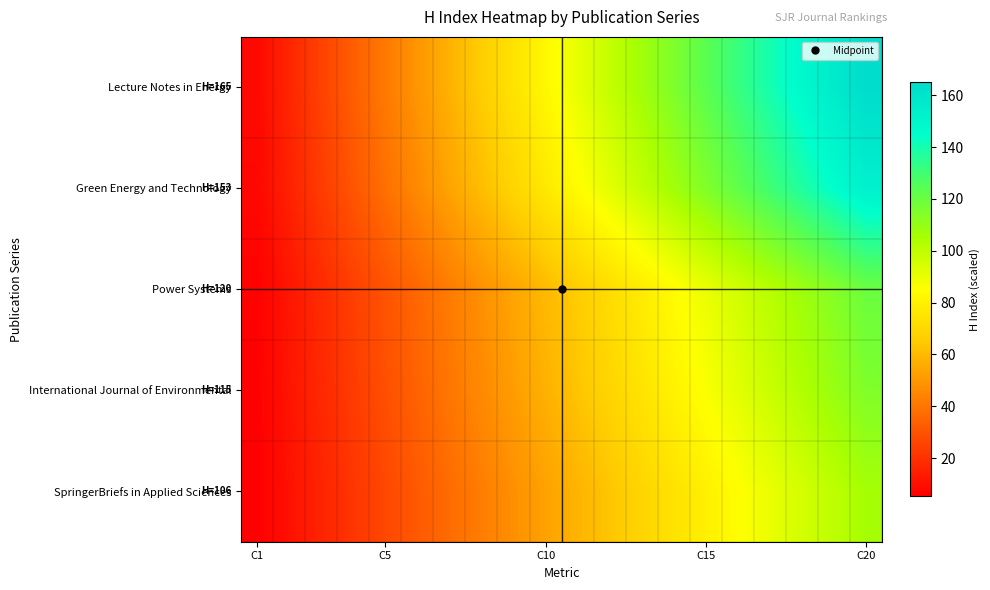

Rank the series by their maximum value, from highest to lowest.

Lecture Notes in Energy, Green Energy and Technology, Power Systems, International Journal of Environmental, SpringerBriefs in Applied Sciences